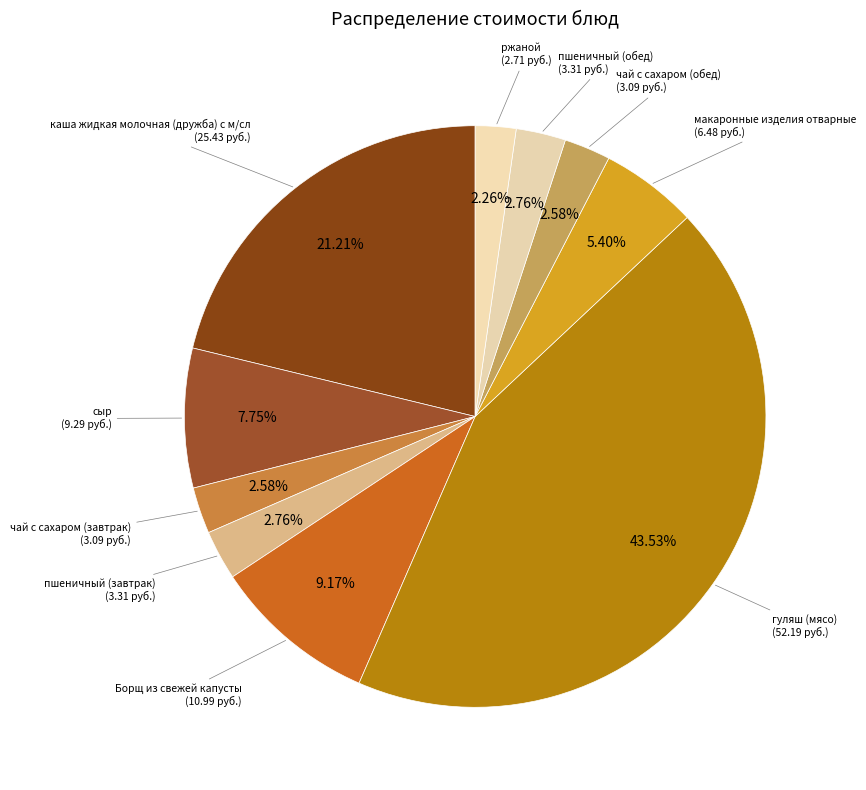

To the nearest percent, what is the combined percentage of пшеничный (обед) and пшеничный (завтрак)?

6%